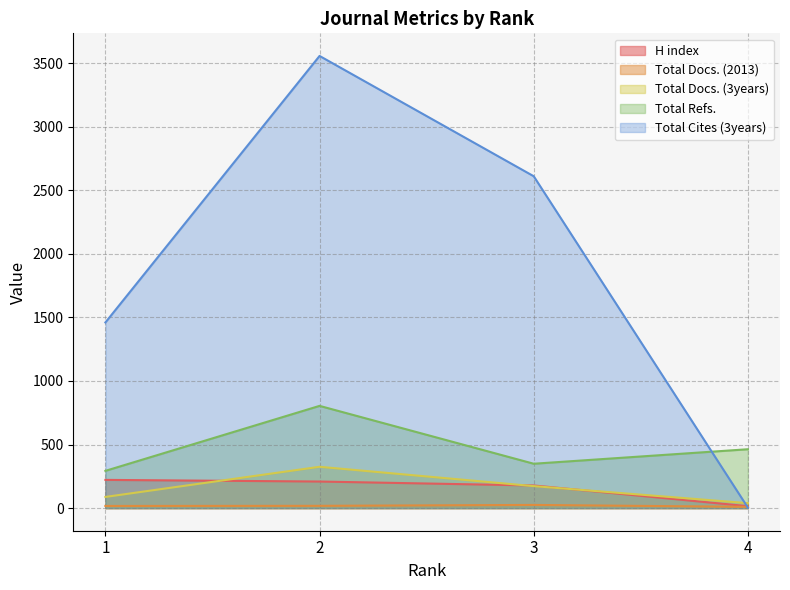

At which label does Total Docs. (2013) first exceed 18?

3